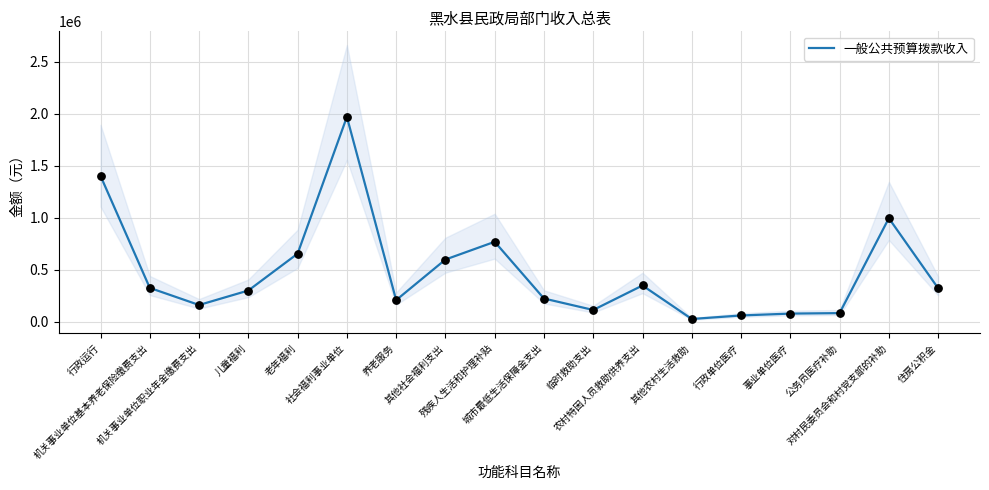

What is the change in value from 养老服务 to 住房公积金?

+114651.4